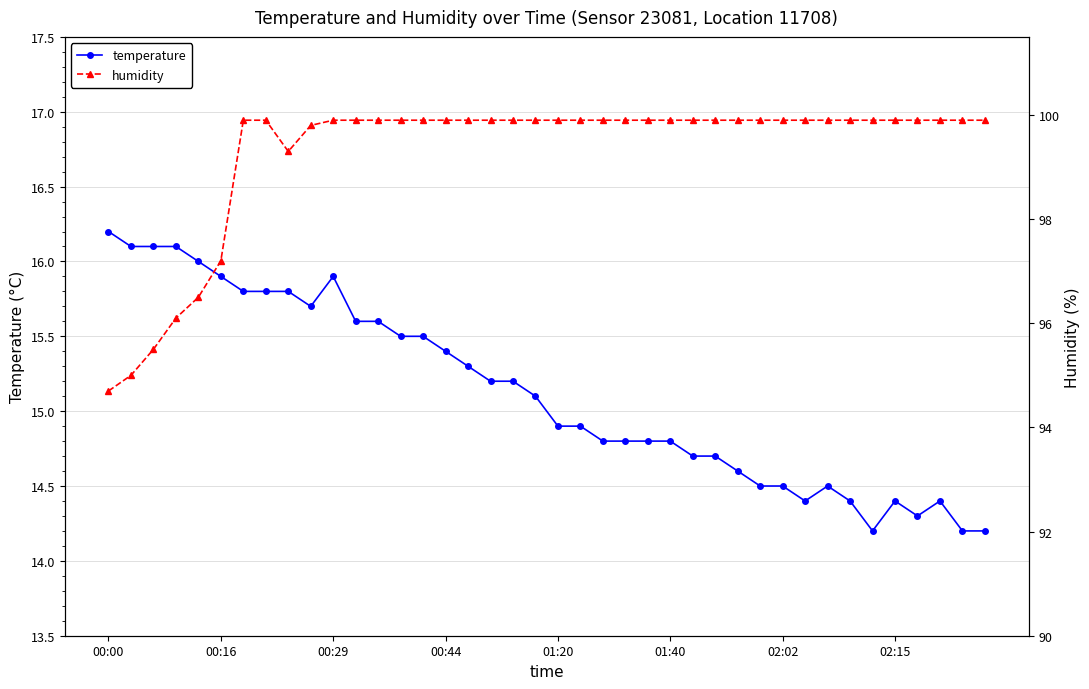

Is it true that humidity equals 42.3 at 28?

False